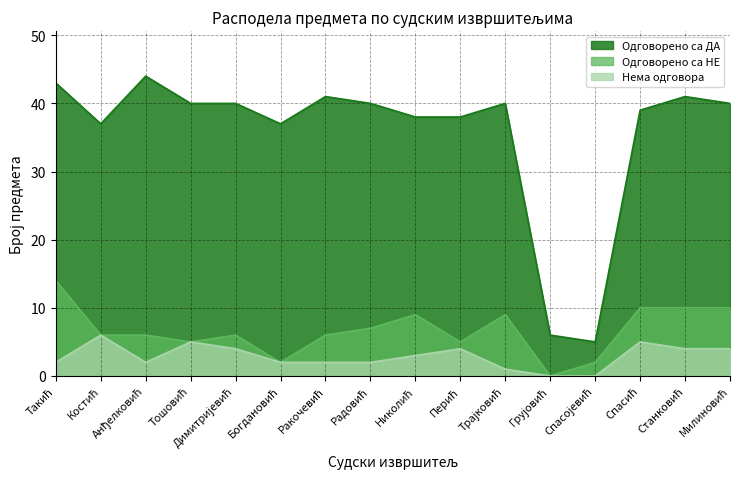

What is the label of the 9th point from the left?

Николић